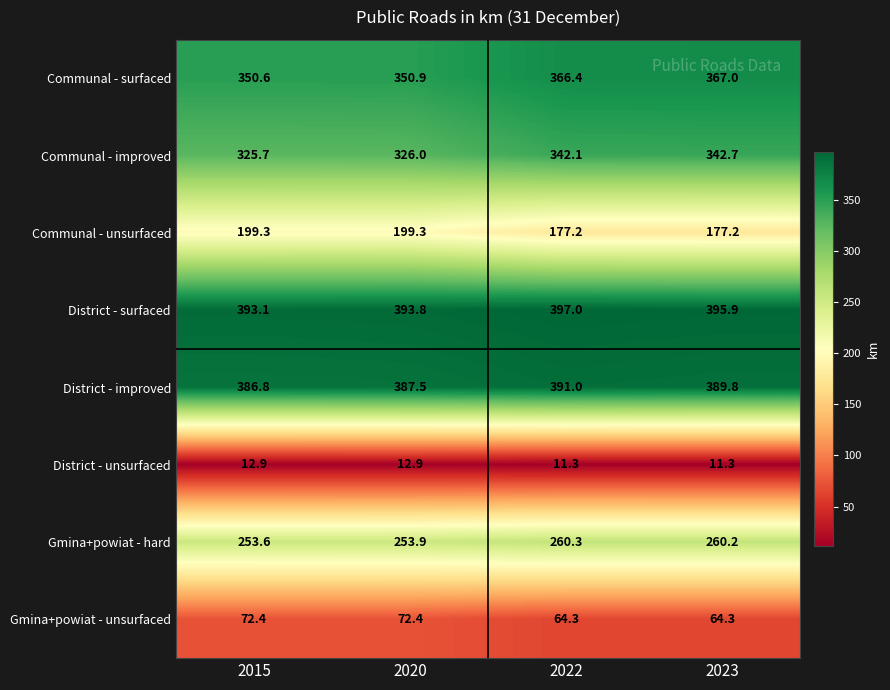

List the series in order of their peak value, highest first.

District - surfaced, District - improved, Communal - surfaced, Communal - improved, Gmina+powiat - hard, Communal - unsurfaced, Gmina+powiat - unsurfaced, District - unsurfaced